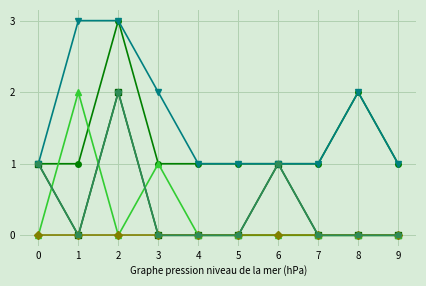

Reading right to left, list all the values displayed in this chart.

Total permis courte durée: 1	2	1	1	1	1	1	3	1	1
Titulaires courte durée Femmes: 0	0	0	1	0	0	0	2	0	1
Prestataires services Total: 0	0	0	0	0	0	1	0	2	0
Musiciens artistes Total: 0	0	0	0	0	0	0	0	0	0
Total population résidante: 1	2	1	1	1	1	2	3	3	1
Population Femmes: 0	0	0	1	0	0	0	2	0	1